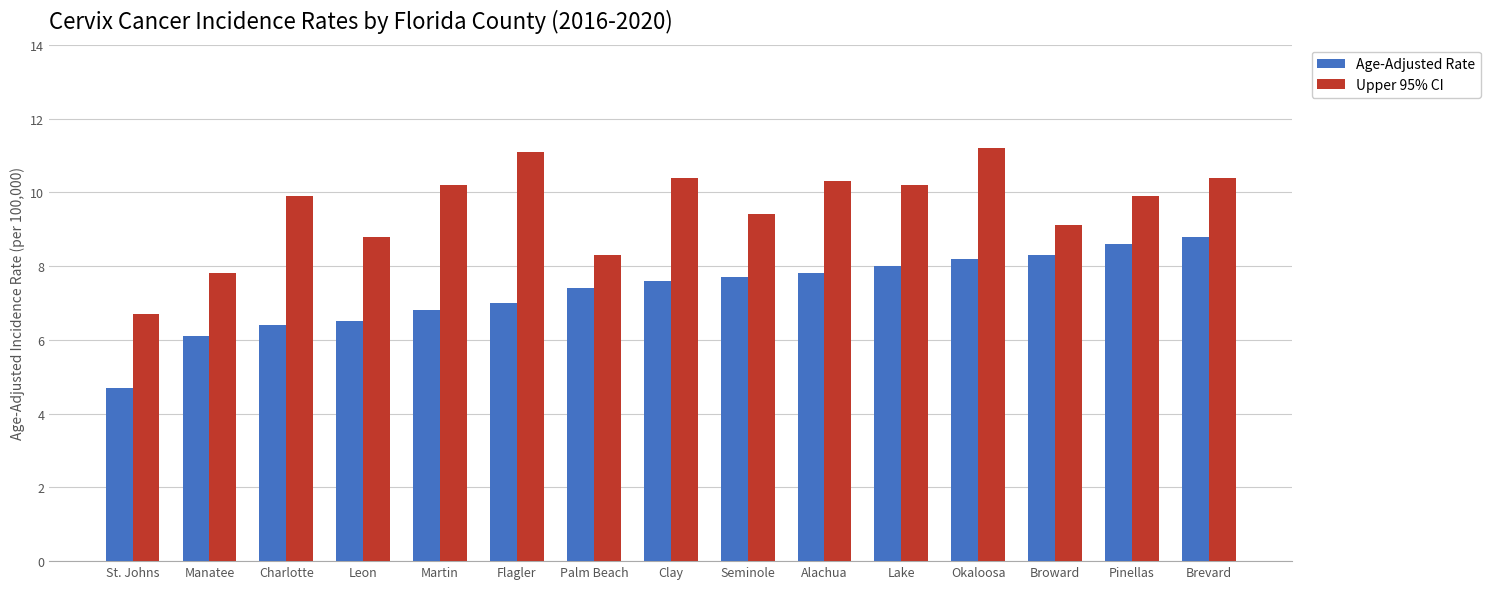

Reading left to right, extract all data points from this chart.

Age-Adjusted Rate: St. Johns=4.7	Manatee=6.1	Charlotte=6.4	Leon=6.5	Martin=6.8	Flagler=7.0	Palm Beach=7.4	Clay=7.6	Seminole=7.7	Alachua=7.8	Lake=8.0	Okaloosa=8.2	Broward=8.3	Pinellas=8.6	Brevard=8.8
Upper 95% CI: St. Johns=6.7	Manatee=7.8	Charlotte=9.9	Leon=8.8	Martin=10.2	Flagler=11.1	Palm Beach=8.3	Clay=10.4	Seminole=9.4	Alachua=10.3	Lake=10.2	Okaloosa=11.2	Broward=9.1	Pinellas=9.9	Brevard=10.4